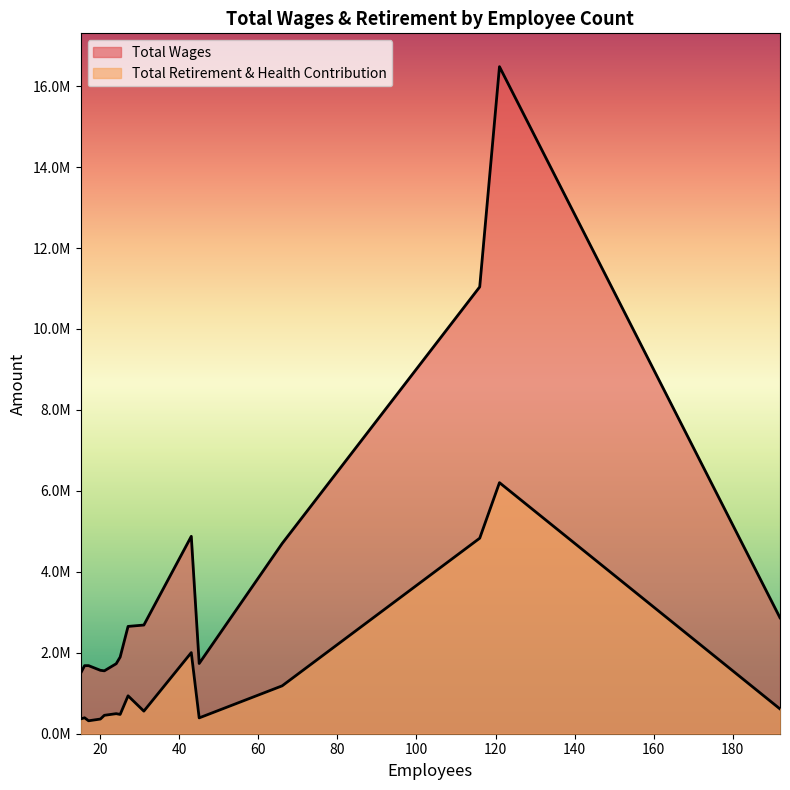

True or false: Total Retirement & Health Contribution has a value of 1093114 at 192.

False